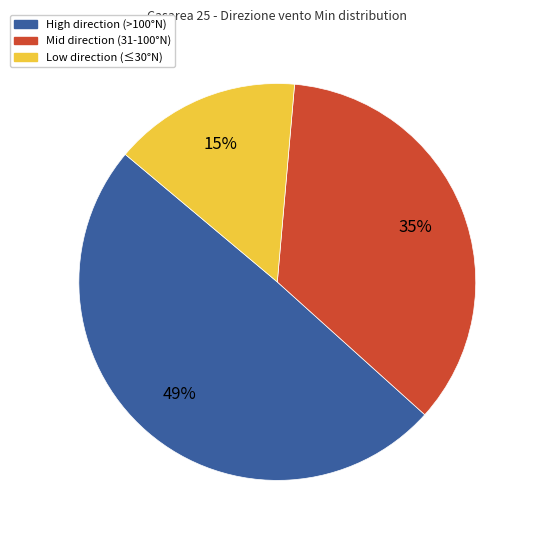

Does any single category account for the majority?

No